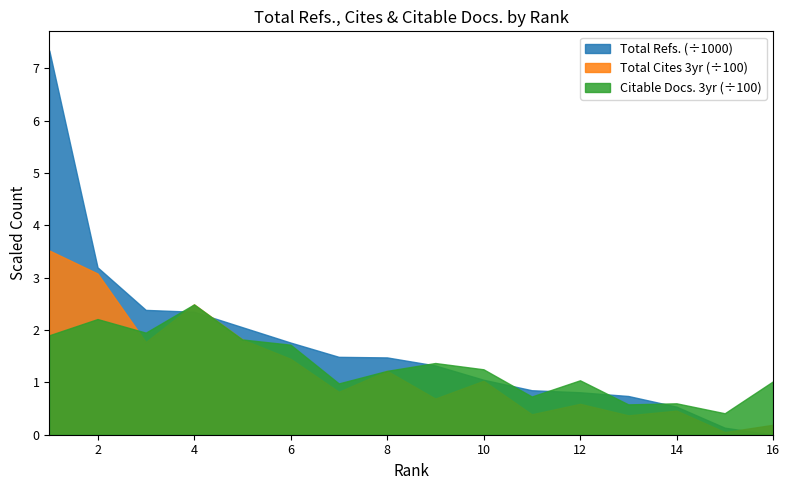

Reading left to right, what are all the values shown in this chart?

Total Refs.: 1=7340	2=3198	3=2385	4=2349	5=2055	6=1761	7=1488	8=1477	9=1323	10=1050	11=850	12=811	13=740	14=536	15=134	16=0
Total Cites (3years): 1=352	2=308	3=177	4=249	5=182	6=145	7=82	8=122	9=69	10=103	11=39	12=59	13=37	14=46	15=5	16=19
Citable Docs. (3years): 1=190	2=221	3=195	4=249	5=182	6=172	7=98	8=122	9=137	10=125	11=73	12=104	13=58	14=60	15=41	16=102